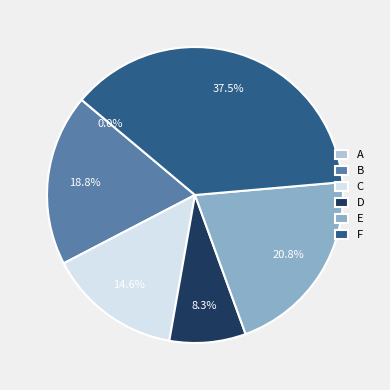

Which category has the biggest portion of the pie?

F